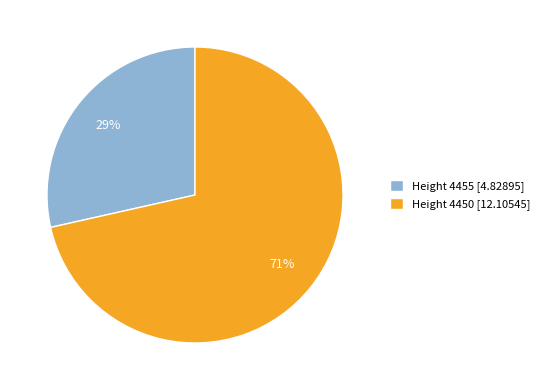

Count the number of slices in the pie.

2